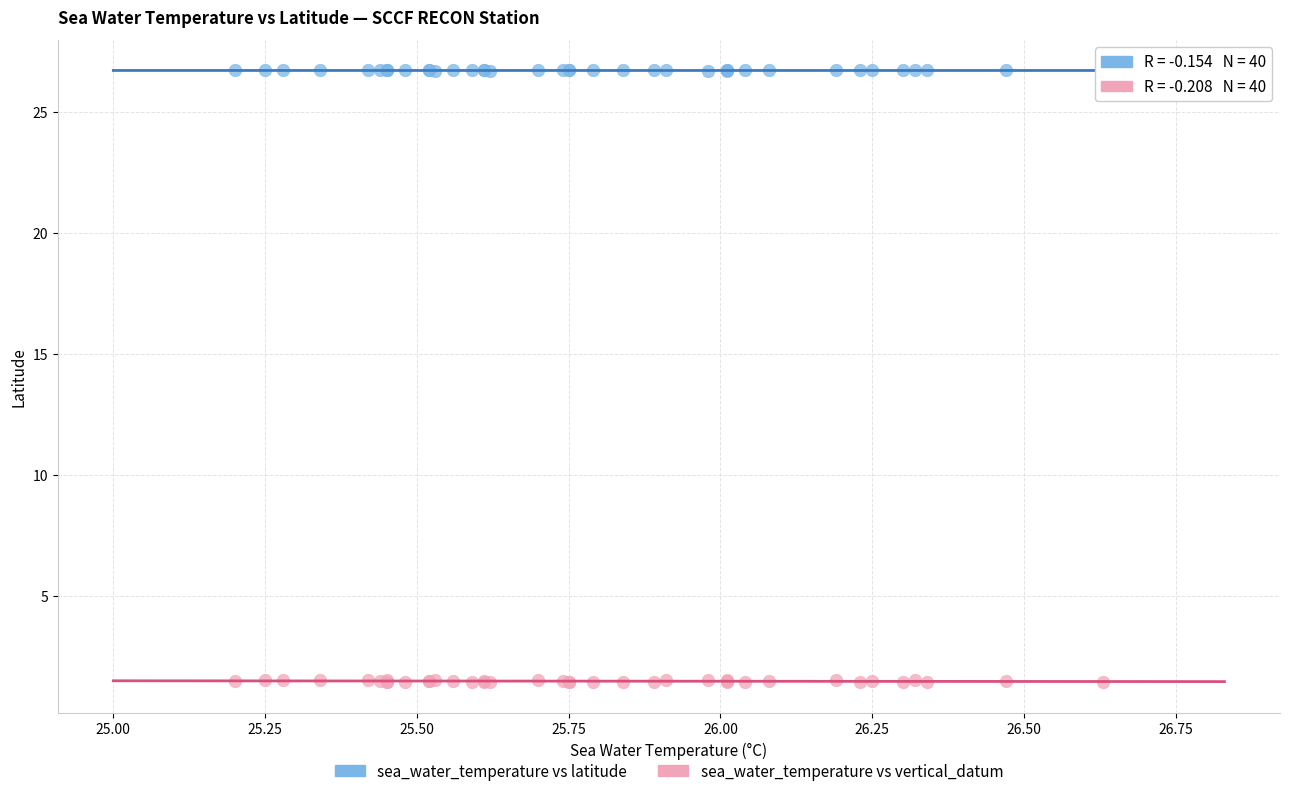

Which series contains the lowest Y value?

sea_water_temperature vs vertical_datum